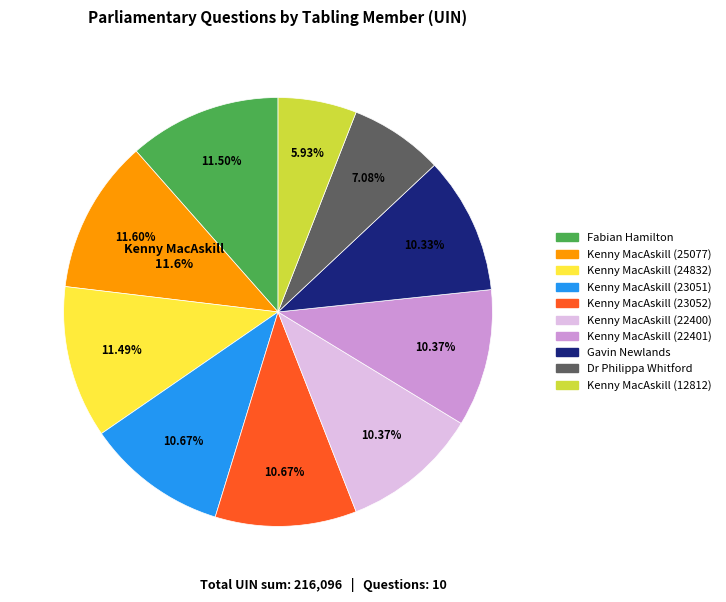

Do Kenny MacAskill (25077) and Kenny MacAskill (23051) together represent more than half of the pie?

No